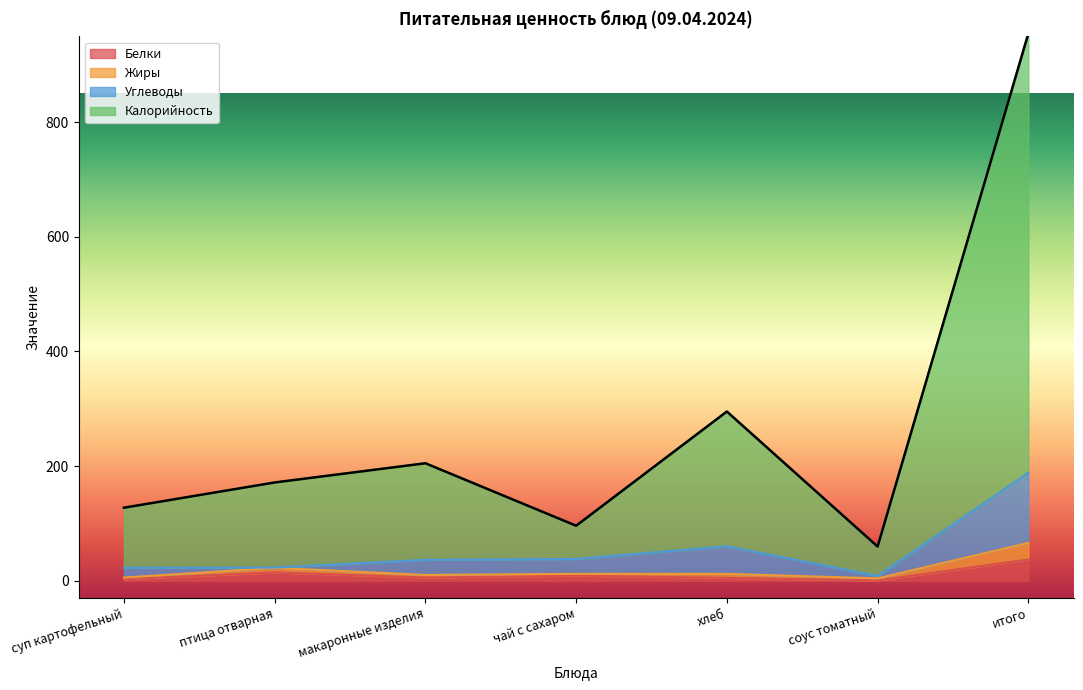

What is the maximum value for Белки?

37.0